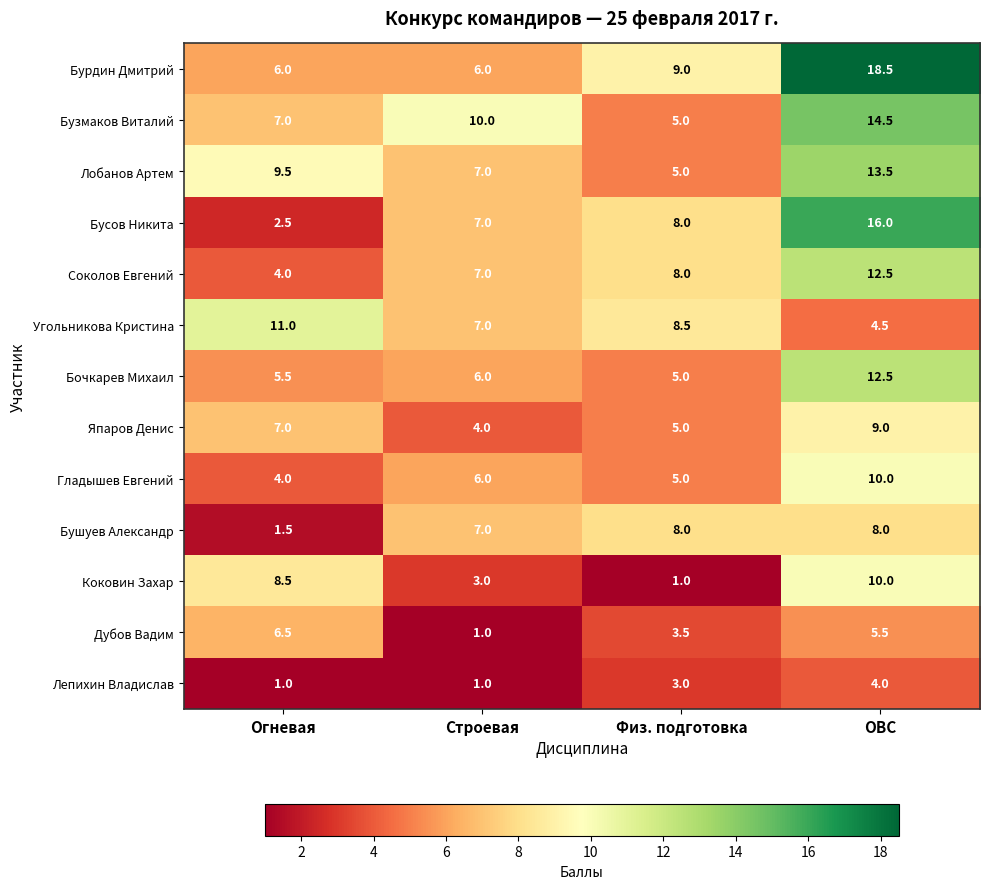

At how many categories does at least one series exceed 2?

4